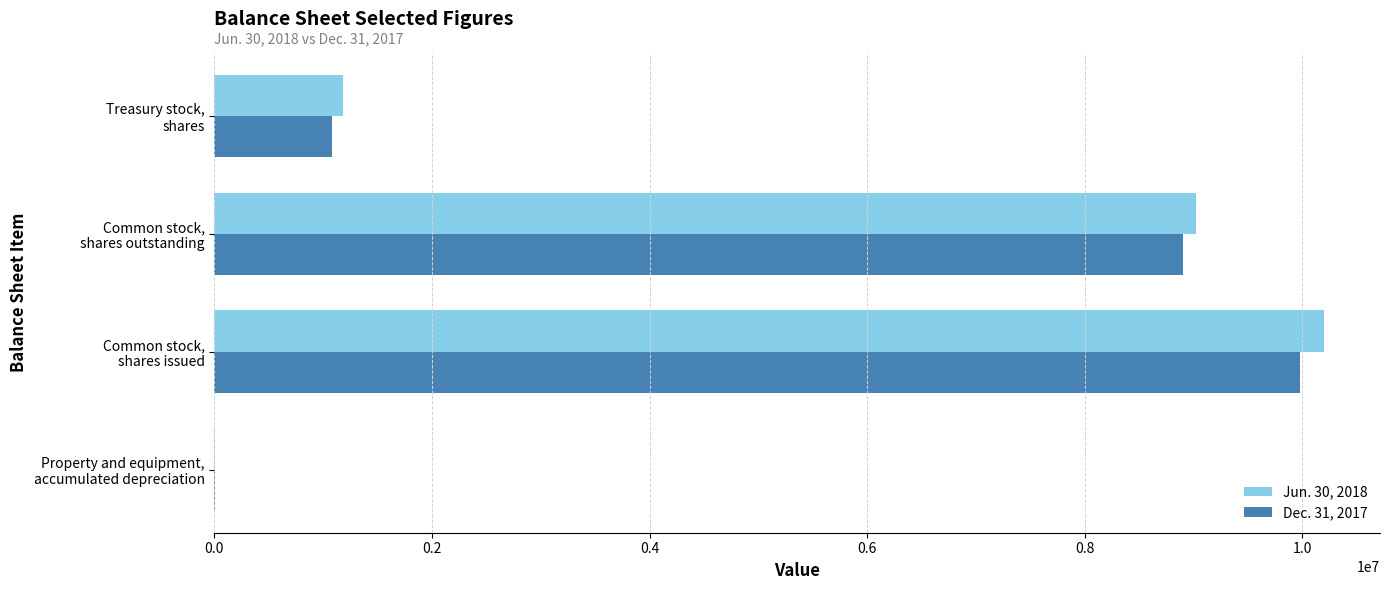

What is the maximum value shown in the chart?

10204887